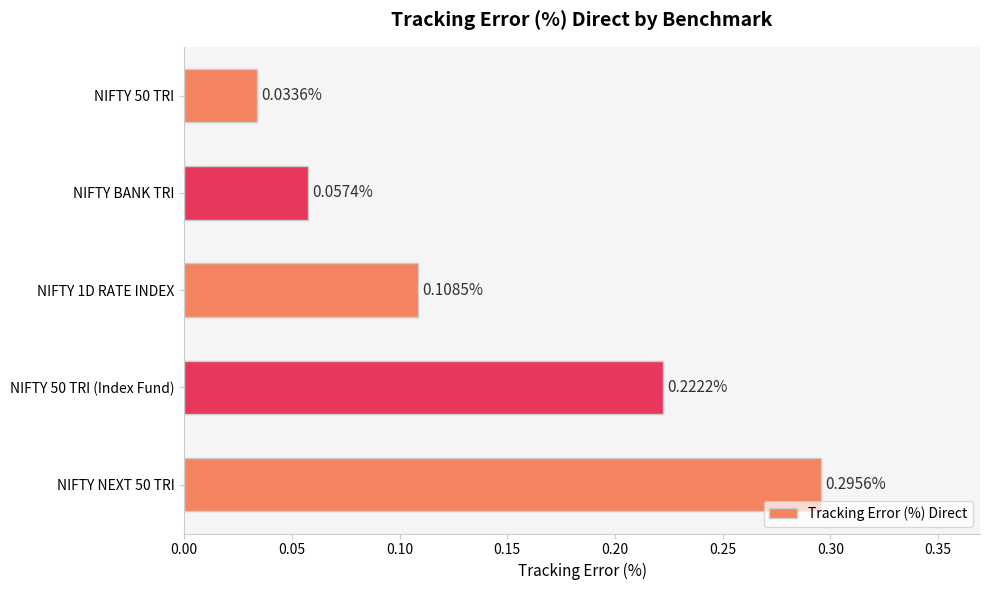

How many bars are there in total?

5